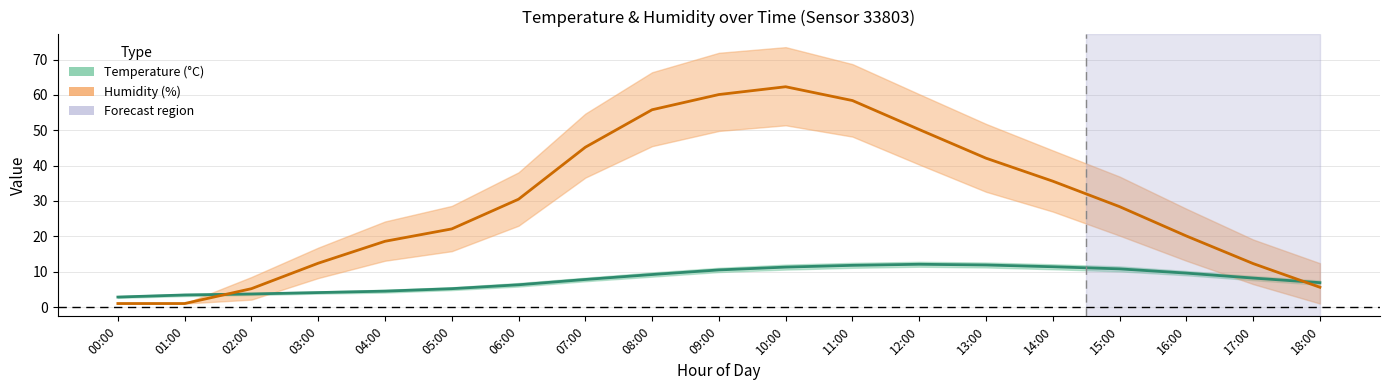

At which label does temperature reach its peak?

12:00